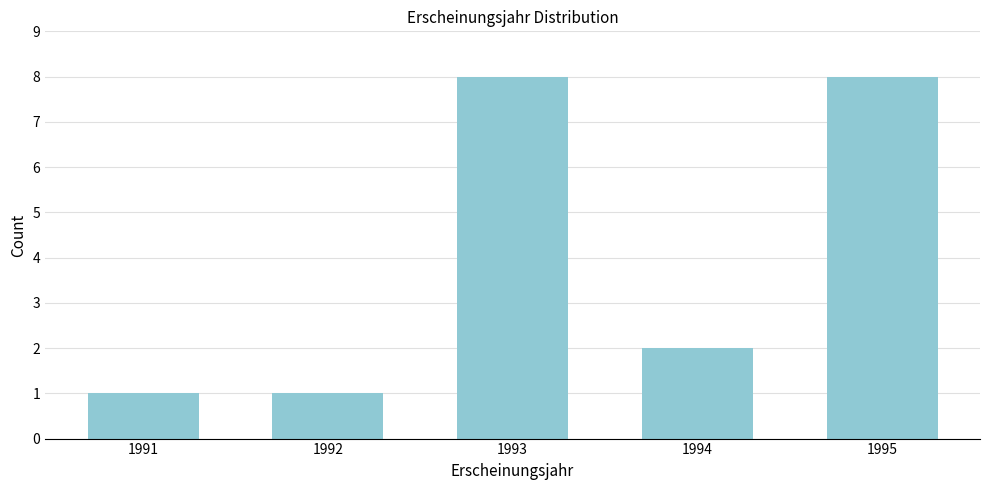

Reading left to right, extract all data points from this chart.

1991=1	1992=1	1993=8	1994=2	1995=8